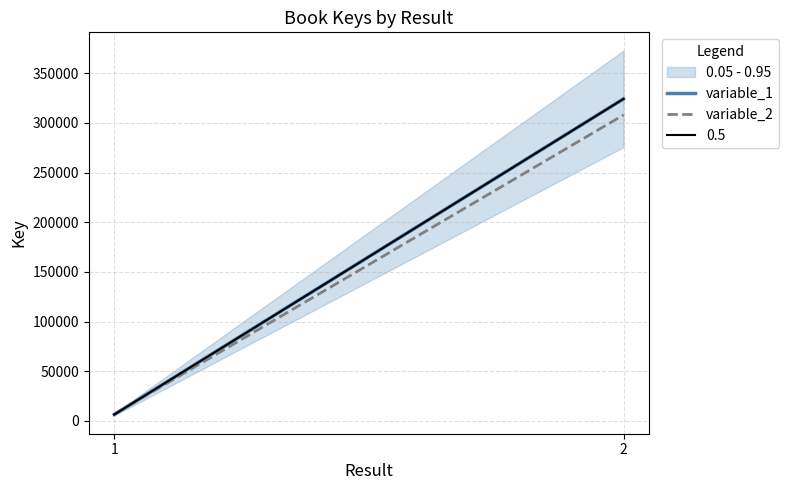

Where is variable_2 nearest to the value 157400?

1